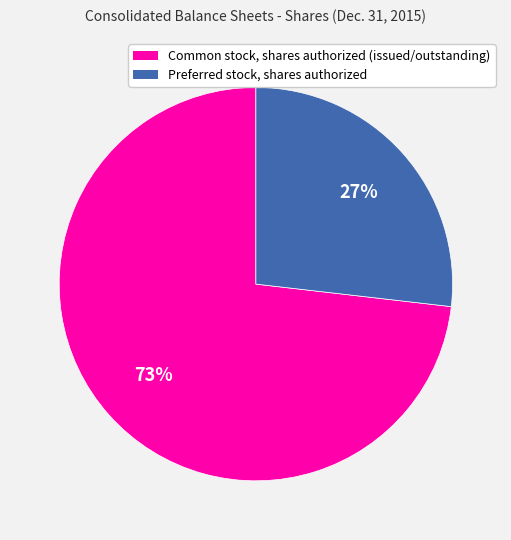

To the nearest percent, what is the difference between the largest and smallest slice percentages?

46%